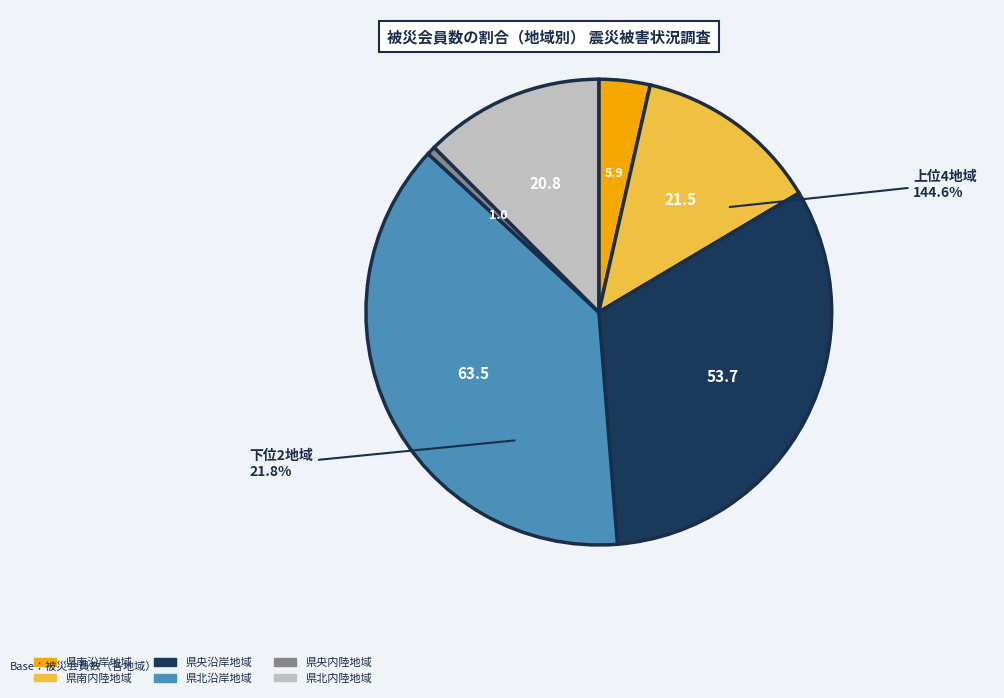

Count the number of slices in the pie.

6